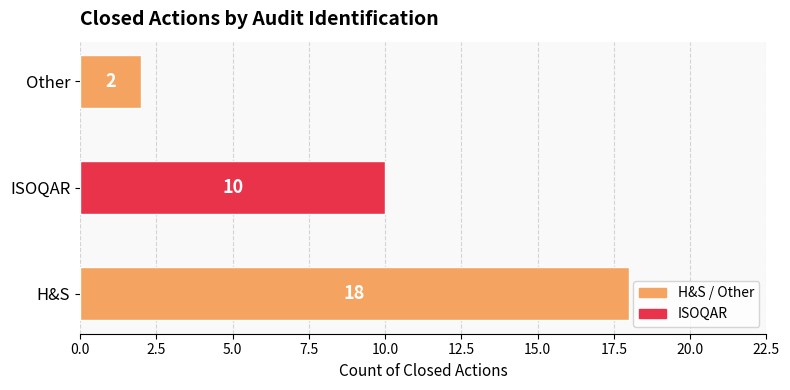

Where is the data nearest to the value 10?

ISOQAR